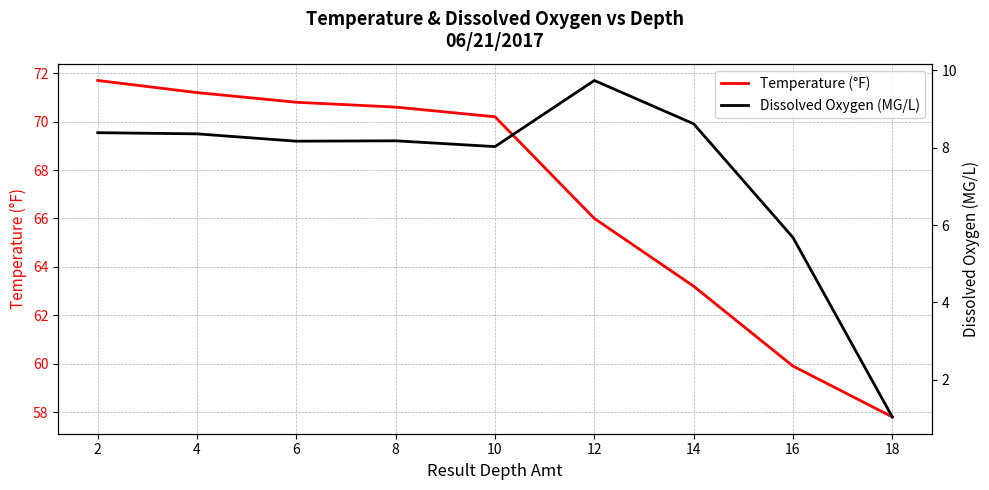

What value does the Temperature (°F) series have at 16?

59.9